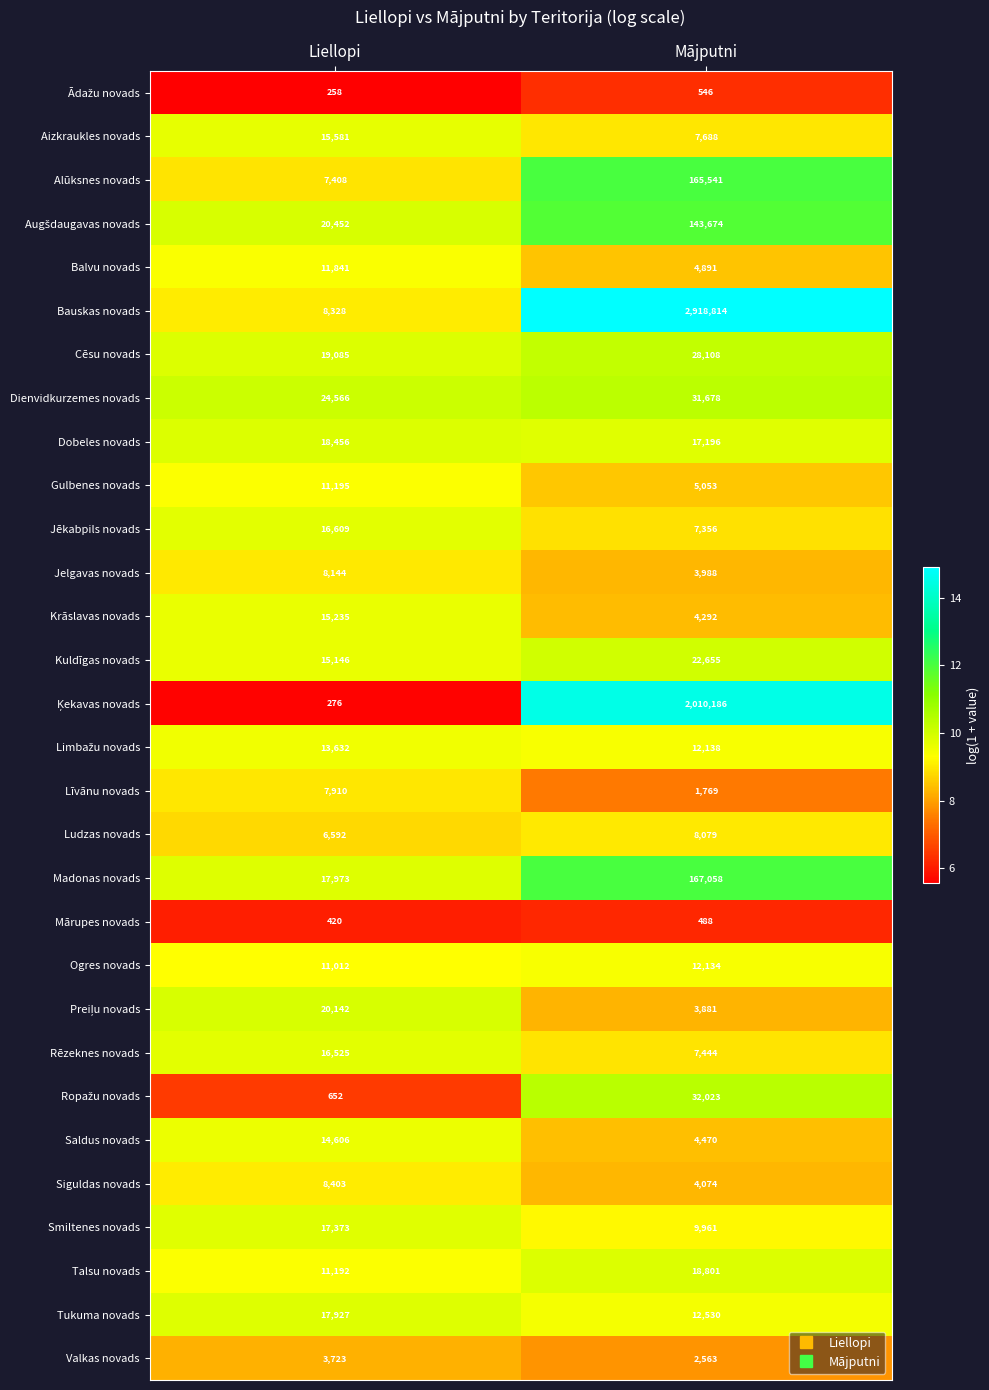

What is the total value across all series at Mājputni?

5669079